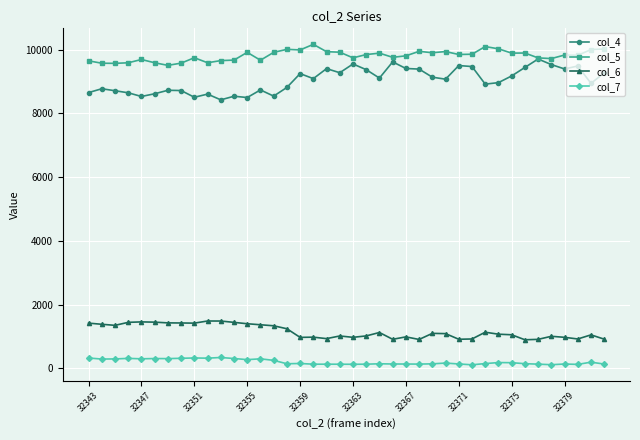

Is this an area chart (filled region under the line)?

No